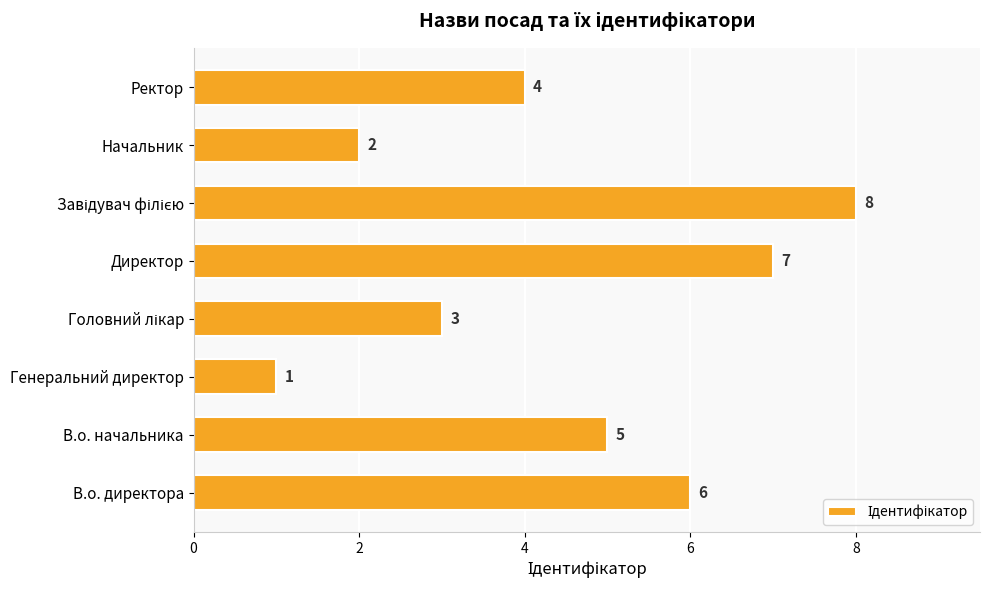

How many values are between 3 and 7?

5